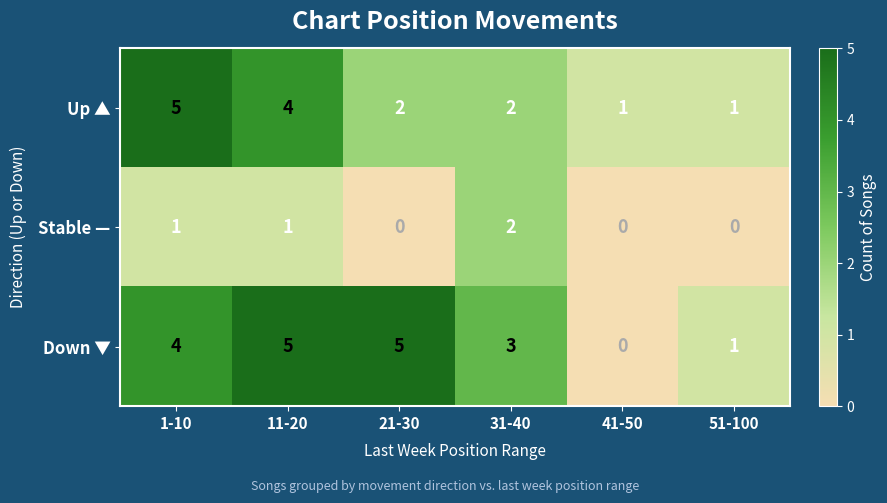

Count the number of data series in this chart.

3